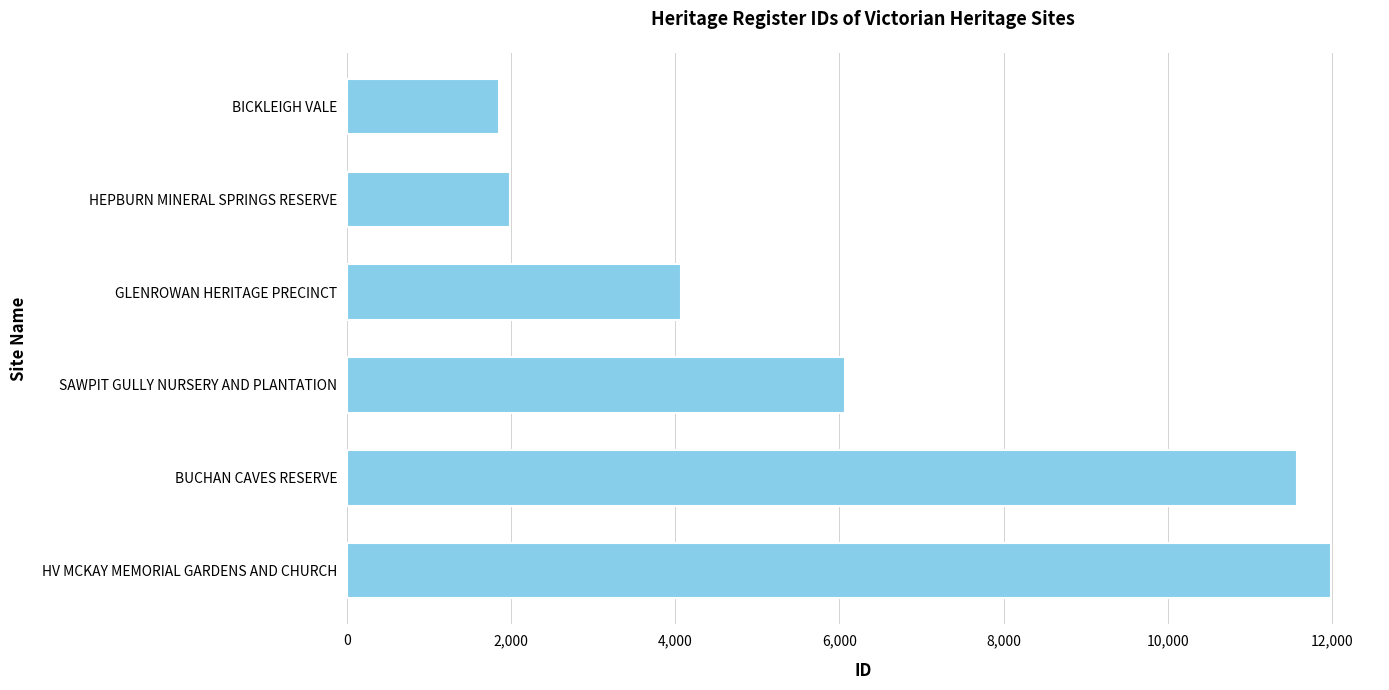

How many distinct data groups are displayed?

1